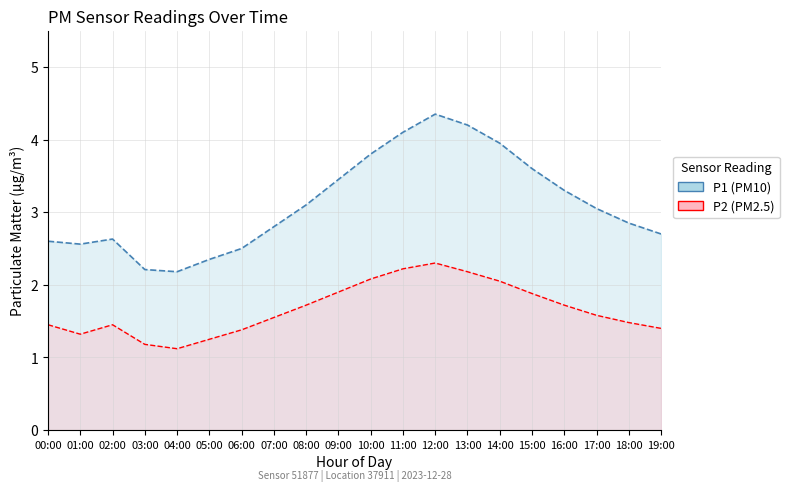

How many distinct data groups are displayed?

2